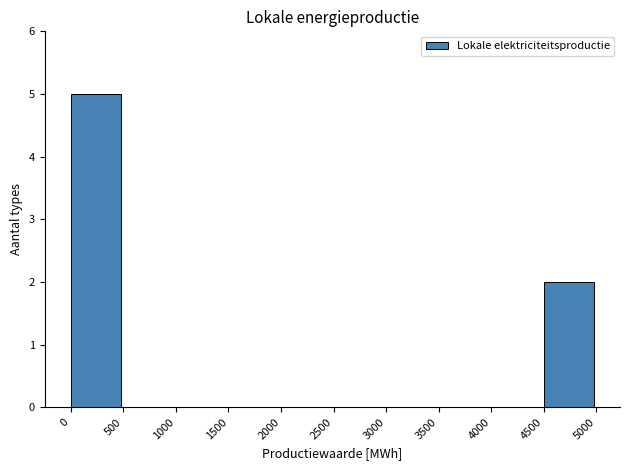

Reading left to right, transcribe this chart: for each bar, give the range it covers on the x-axis and its height. The values are not printed on the chart, so give them approximately, as read against the axis.

0 to 500: 5
500 to 1000: 0
1000 to 1500: 0
1500 to 2000: 0
2000 to 2500: 0
2500 to 3000: 0
3000 to 3500: 0
3500 to 4000: 0
4000 to 4500: 0
4500 to 5000: 2